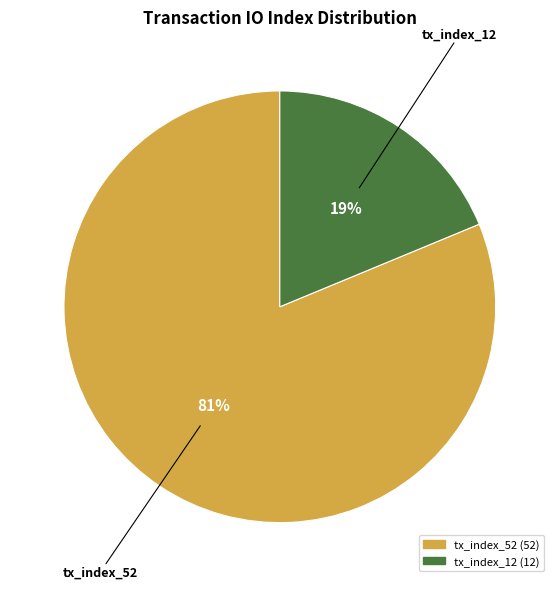

Count the number of slices in the pie.

2